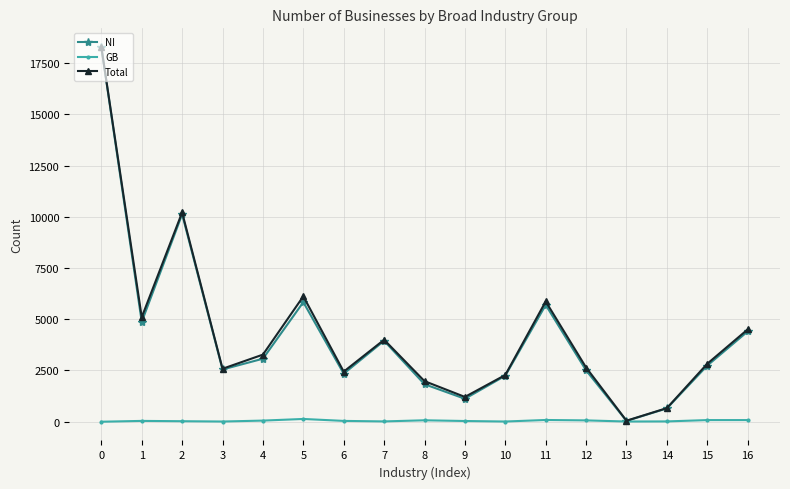

Read the NI value at 10.

2245